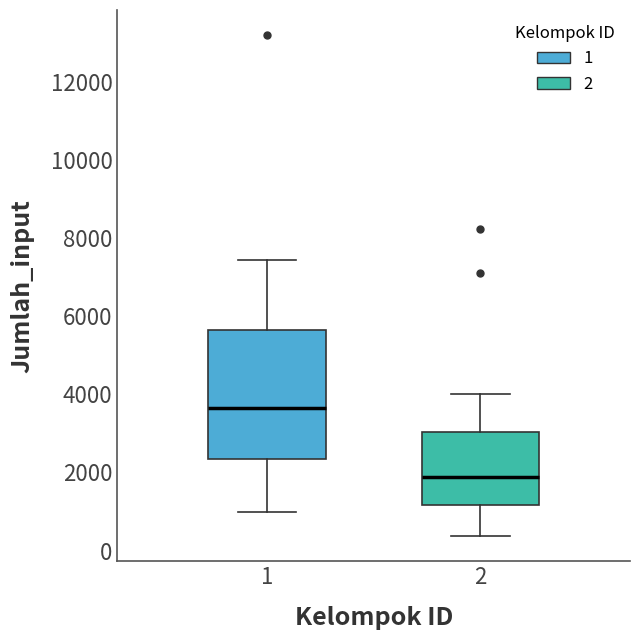

Reading left to right, read every box against the y-axis: the position of its median line, the range the box covers, and the ends of its whiskers. The values are not printed on the chart, so give them approximately, as read against the axis.

1: median 3600, box 2400 to 5600, whiskers 1000 to 7400
2: median 1800, box 1200 to 3000, whiskers 400 to 4000